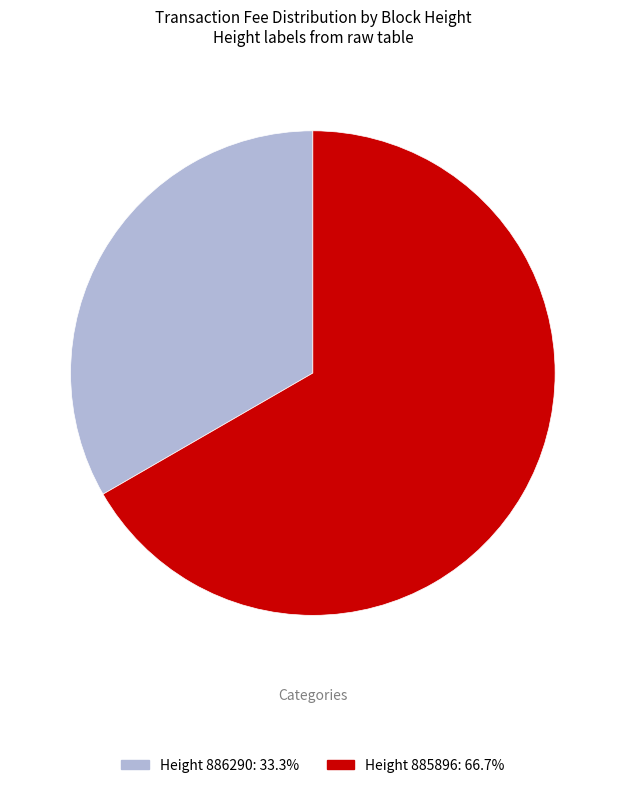

How many segments does this pie chart have?

2